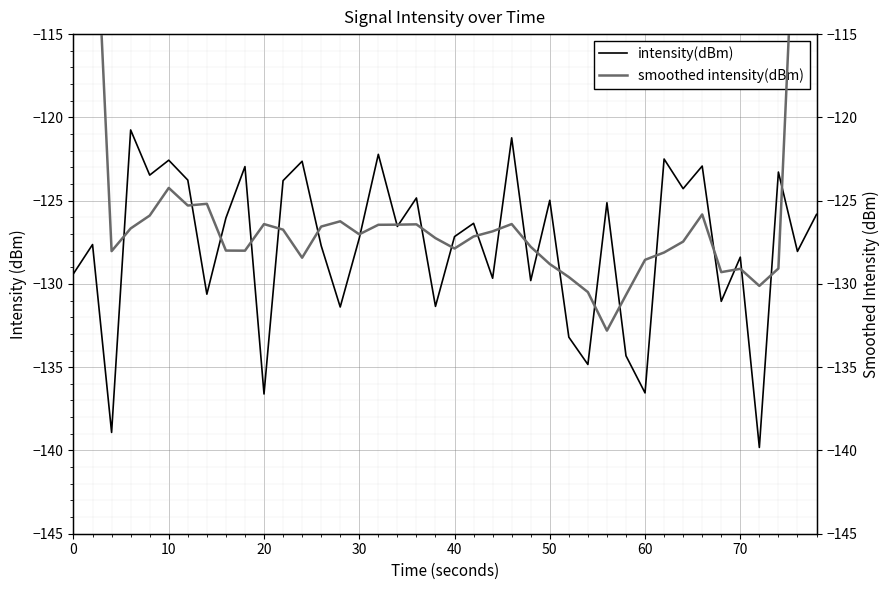

What is the minimum value for intensity(dBm)?

-139.8